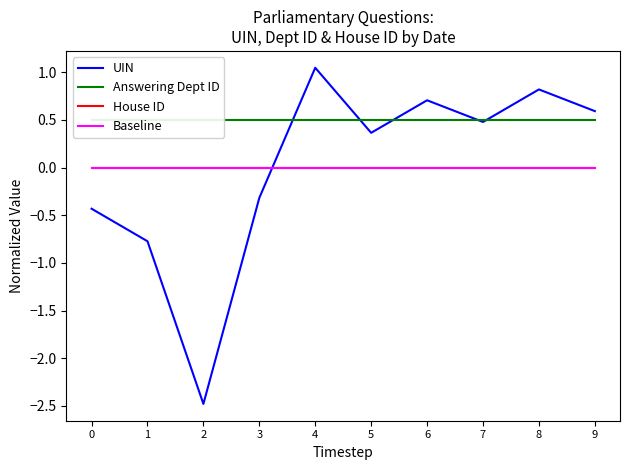

Is it true that UIN equals 1.4 at 8?

False